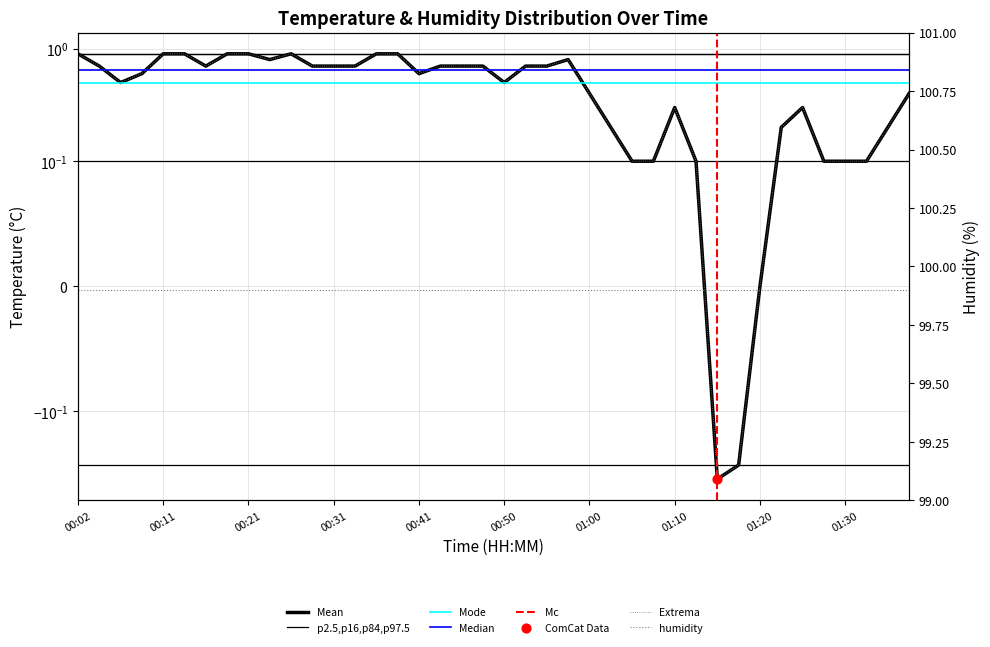

Which has a higher value, 00:50 or 00:14?

00:14